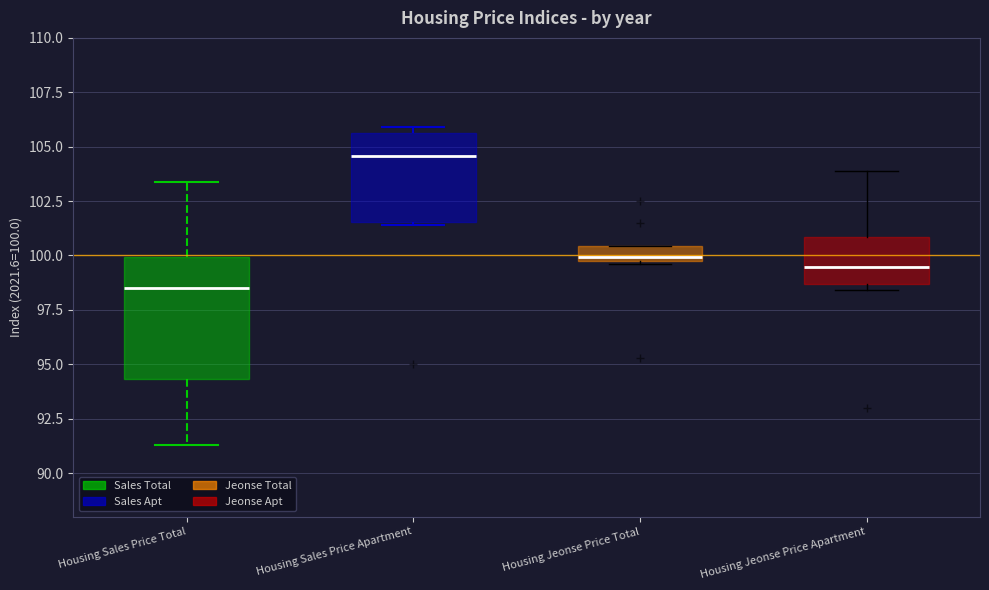

Which box's median line is the lowest?

Housing Sales Price Total